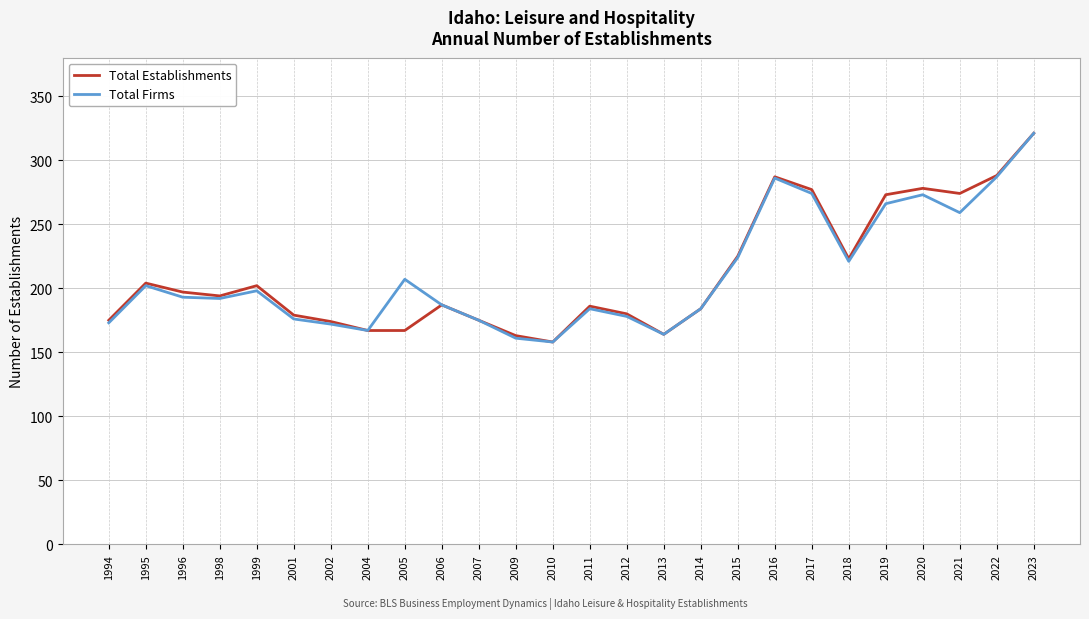

What is the greatest value displayed?

321